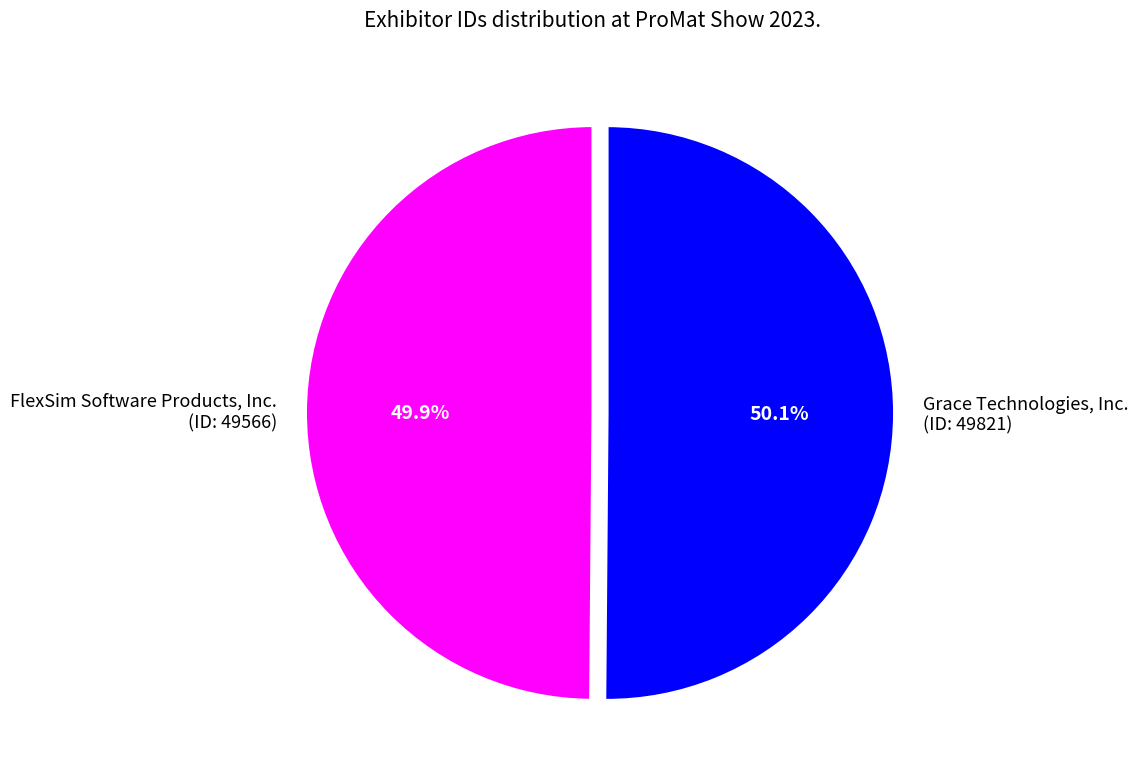

What percentage is NOT represented by FlexSim Software Products, Inc. (ID: 49566)?

50.1%